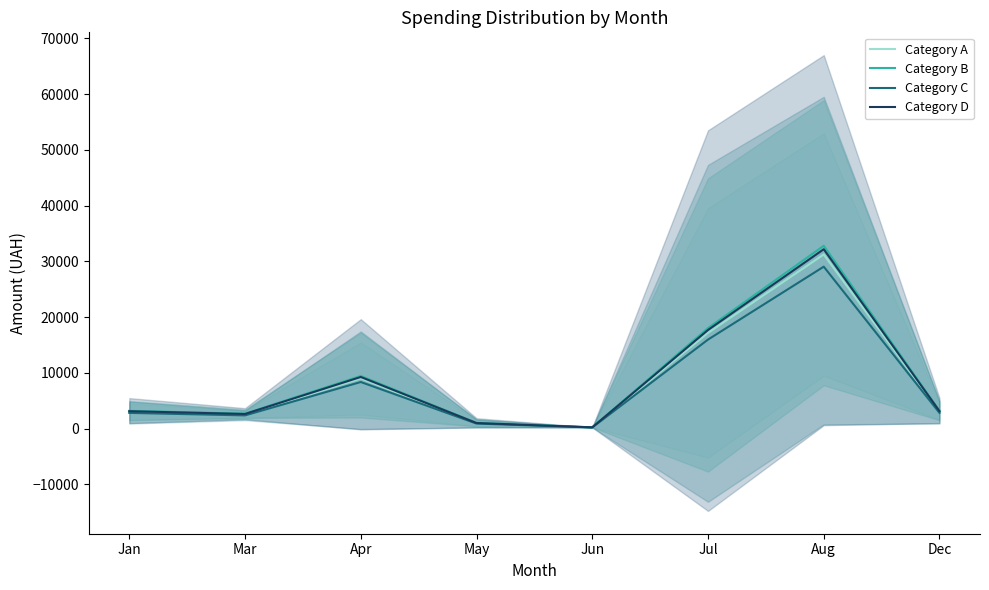

The value of Category D at Mar is 2646.6. True or false?

True